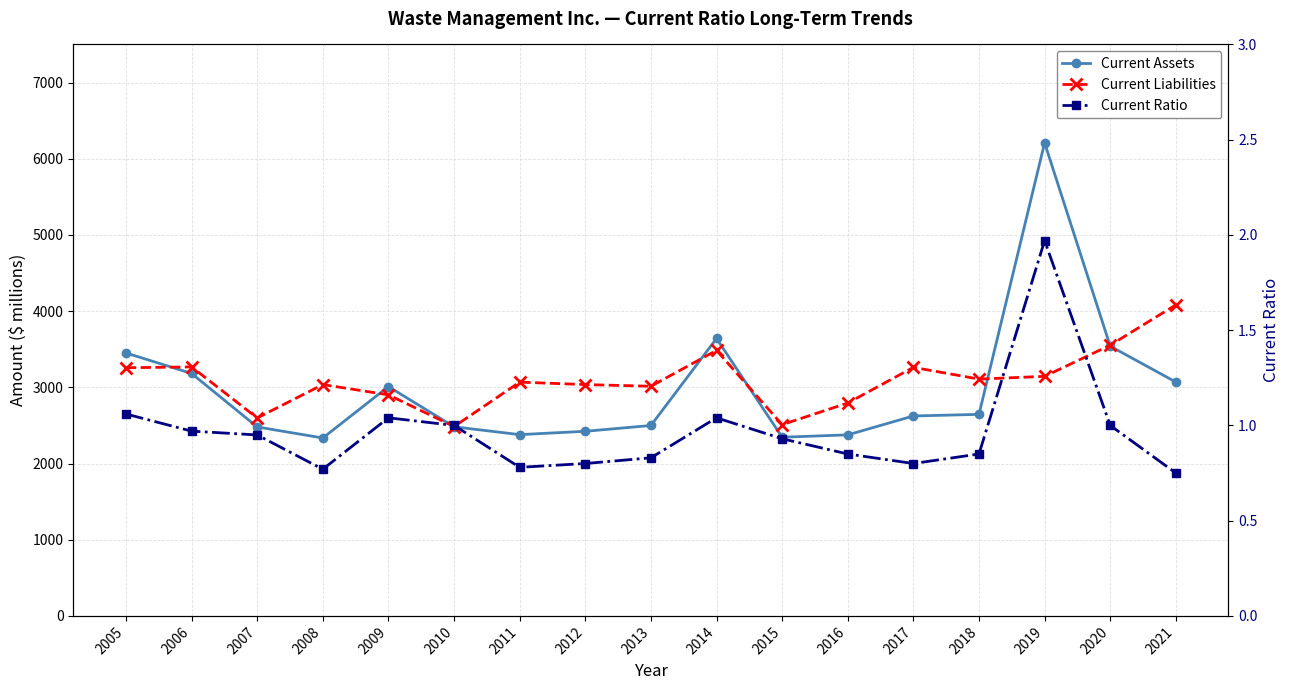

Is the value of Current Liabilities at 2018 greater than the value of Current Ratio at 2018?

Yes